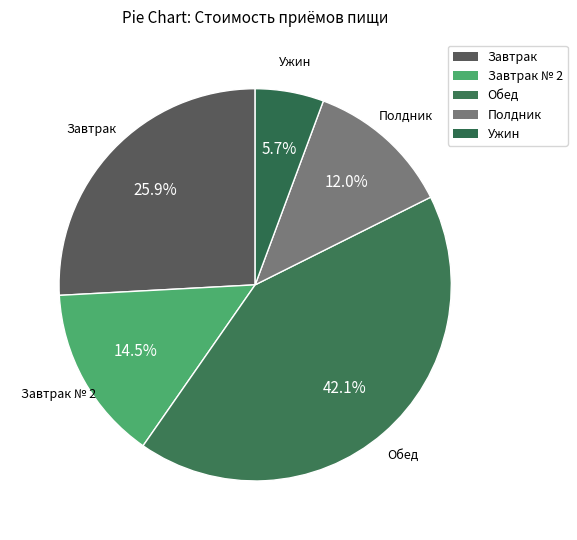

What percentage do Завтрак and Завтрак № 2 together represent?

40.3%